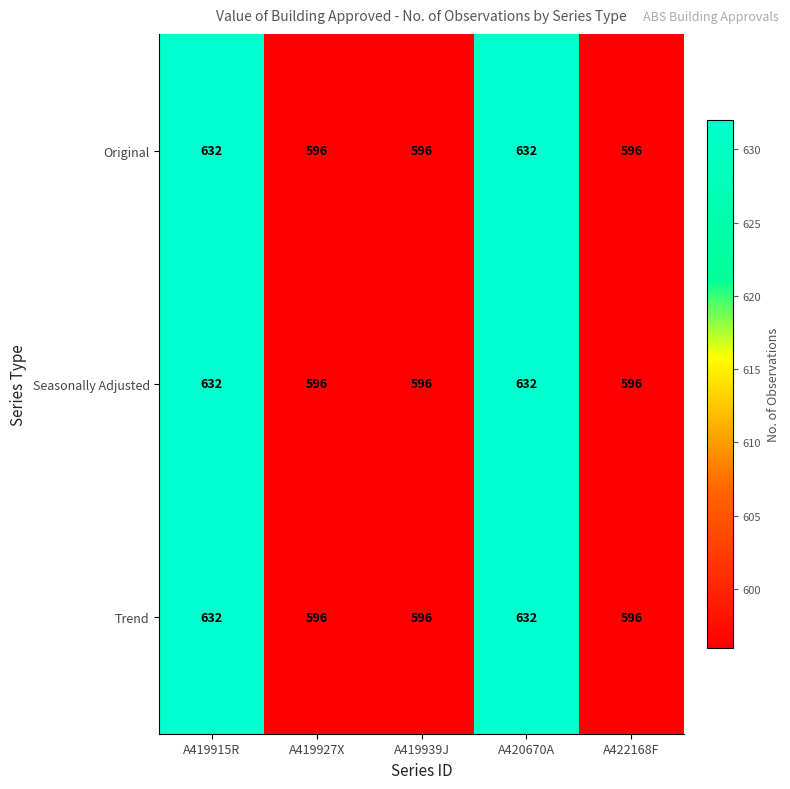

What is the total value across all series at A419915R?

1896